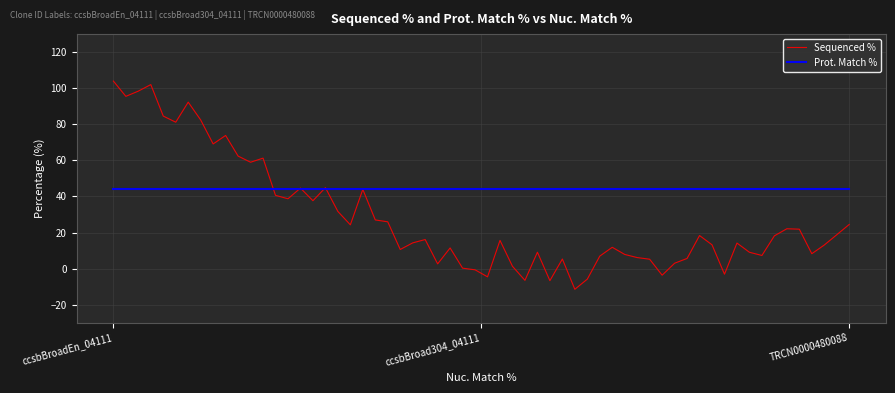

List the series in order of their overall mean, lowest first.

Sequenced %, Prot. Match %